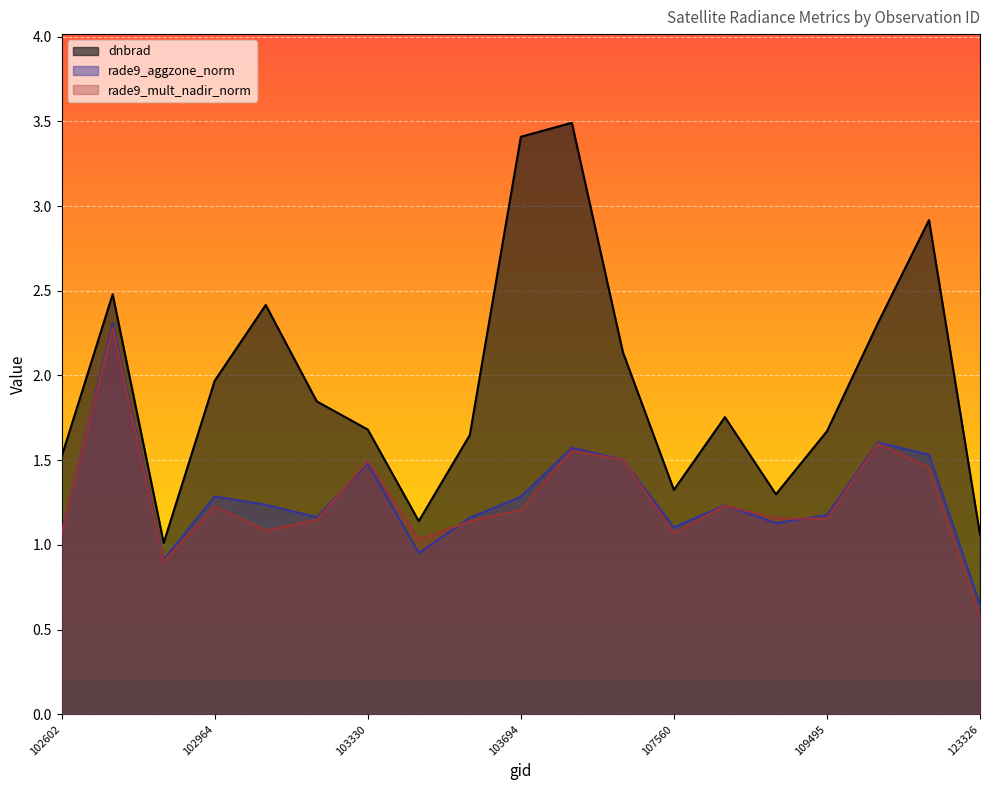

What is the greatest value displayed?

3.5